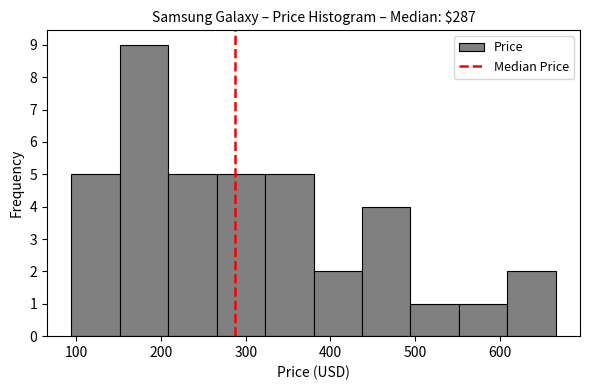

Which range on the x-axis has the tallest bar?

150 to 210